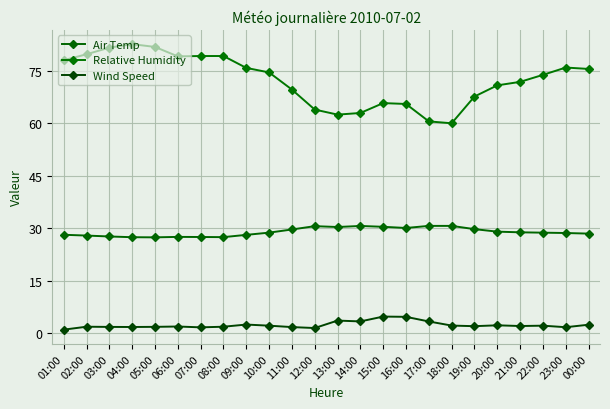

True or false: Air Temp has more than 1 points higher than both neighbors.

True